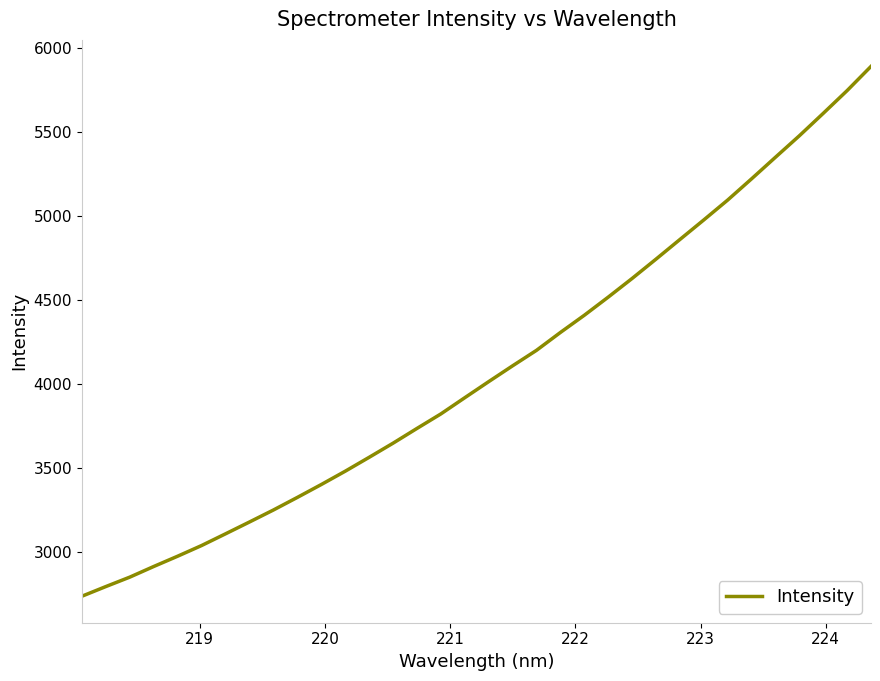

How many categories are shown in the chart?

34